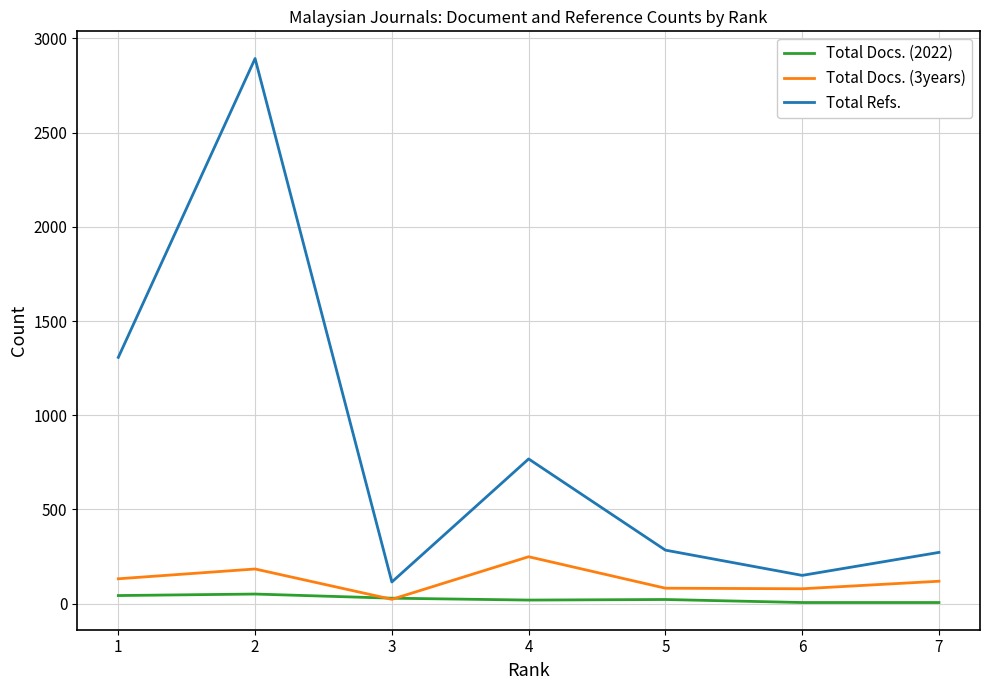

Read the Total Refs. value at 4, to the nearest 10.

770